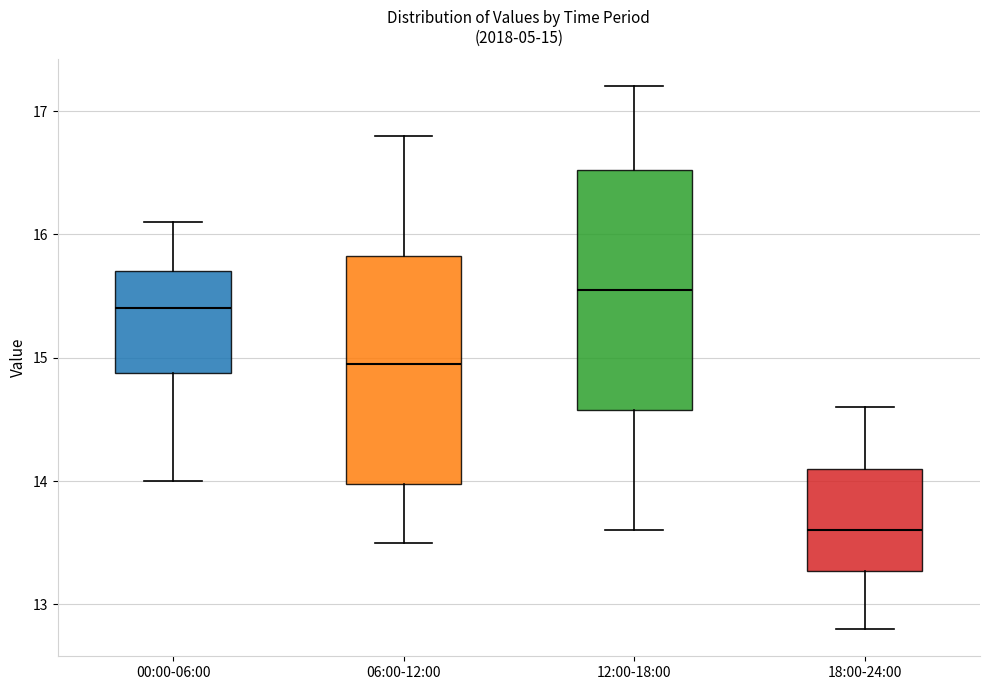

Which box has the lowest median line?

18:00-24:00